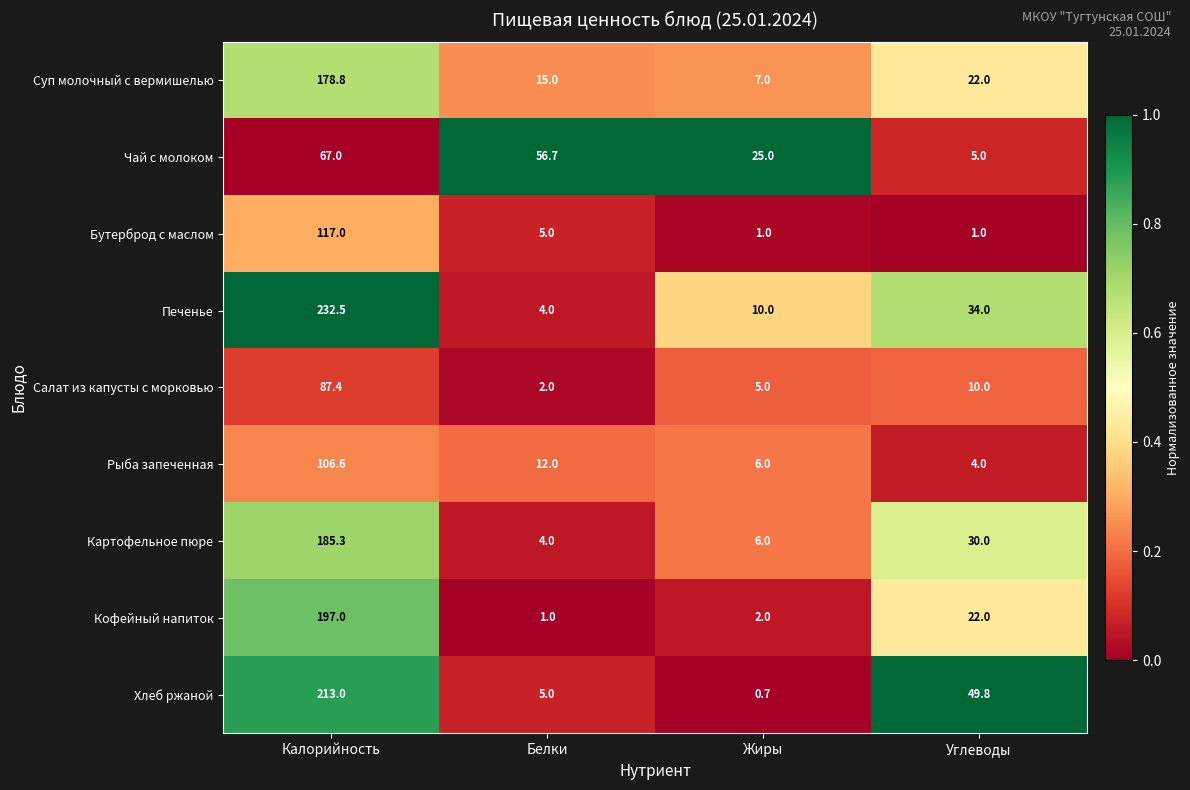

Read the Суп молочный с вермишелью value at Калорийность.

178.8